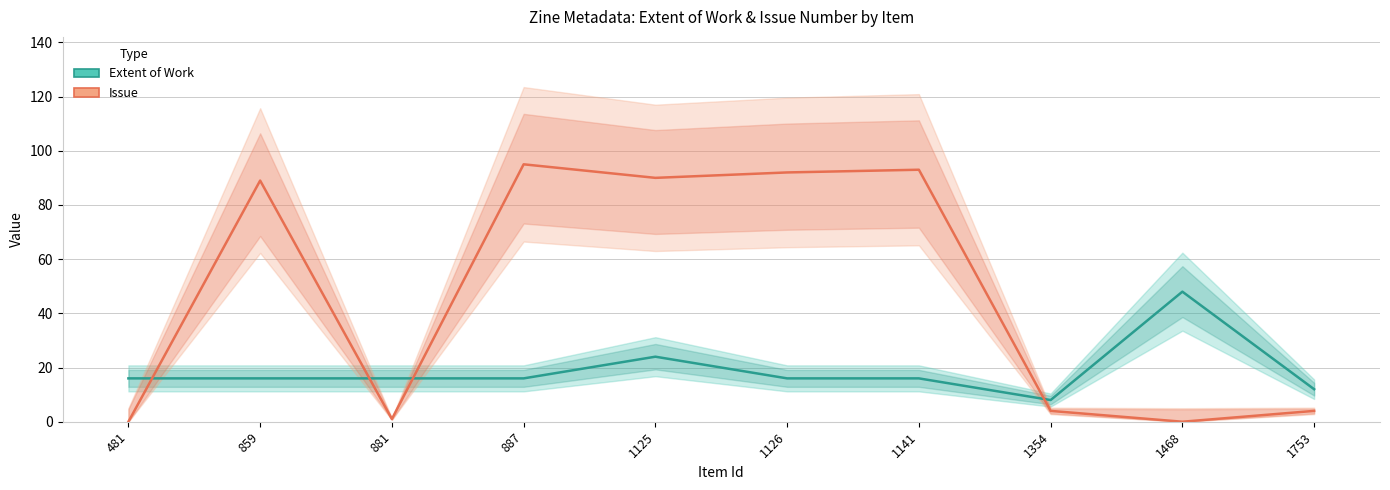

The value of Issue at 887 is 95. True or false?

True